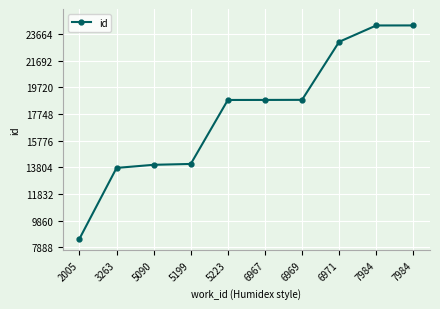

What value does the data have at 6967?

18787